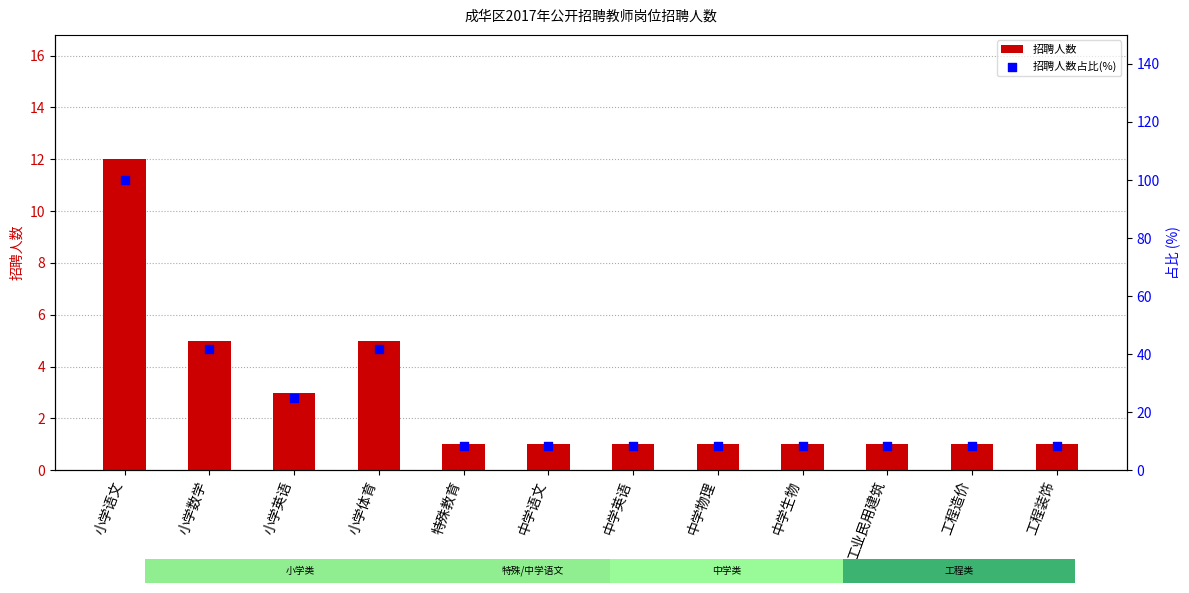

Which series has the widest spread of Y values?

招聘人数占比(%)